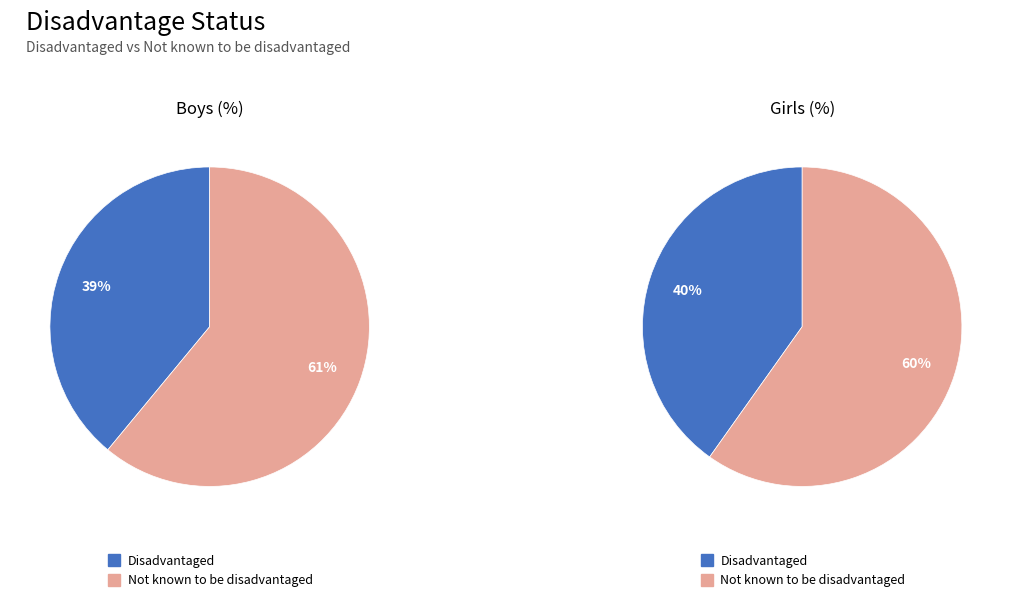

The Not known to be disadvantaged slice represents 67% of the pie. True or false?

False